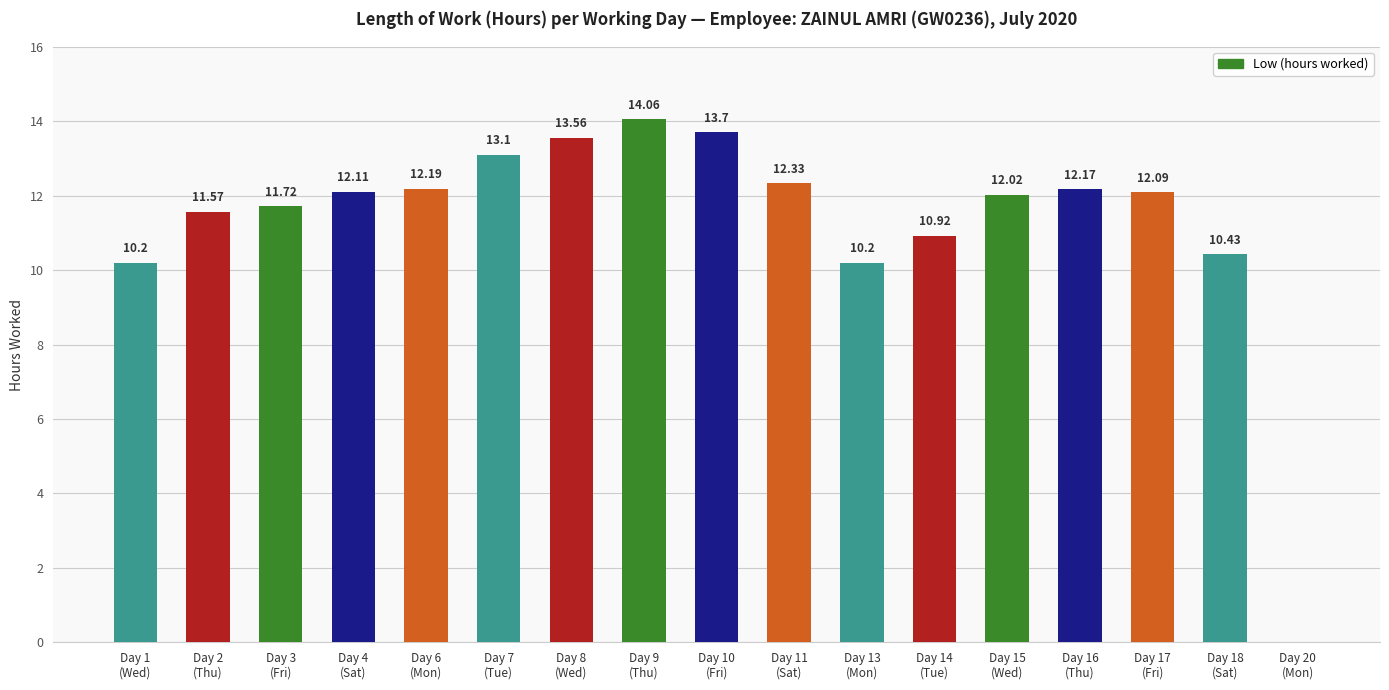

What is the sum of all values?

192.4